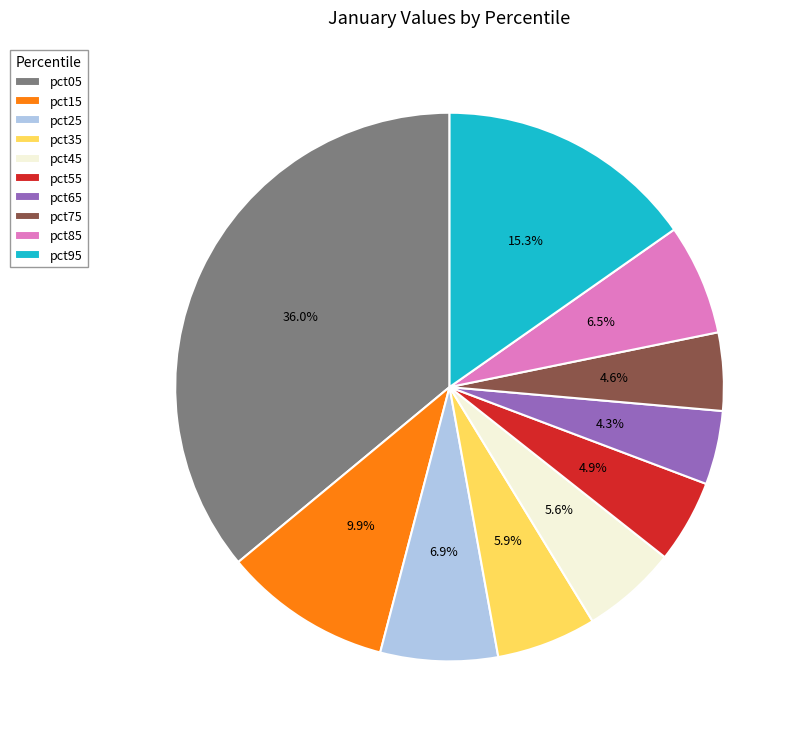

How many segments does this pie chart have?

10